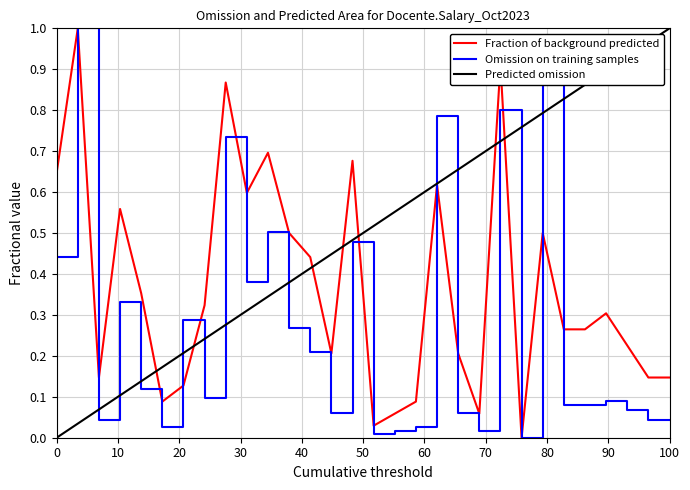

Does the chart display data point markers on the line(s)?

No